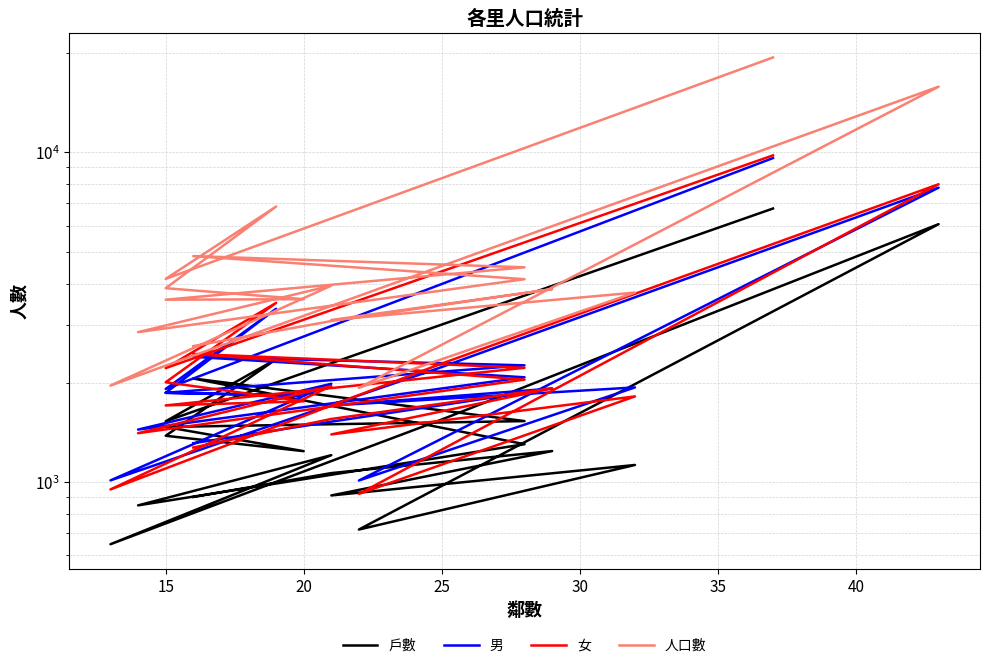

The 女 series shows 5873 at 20. True or false?

False